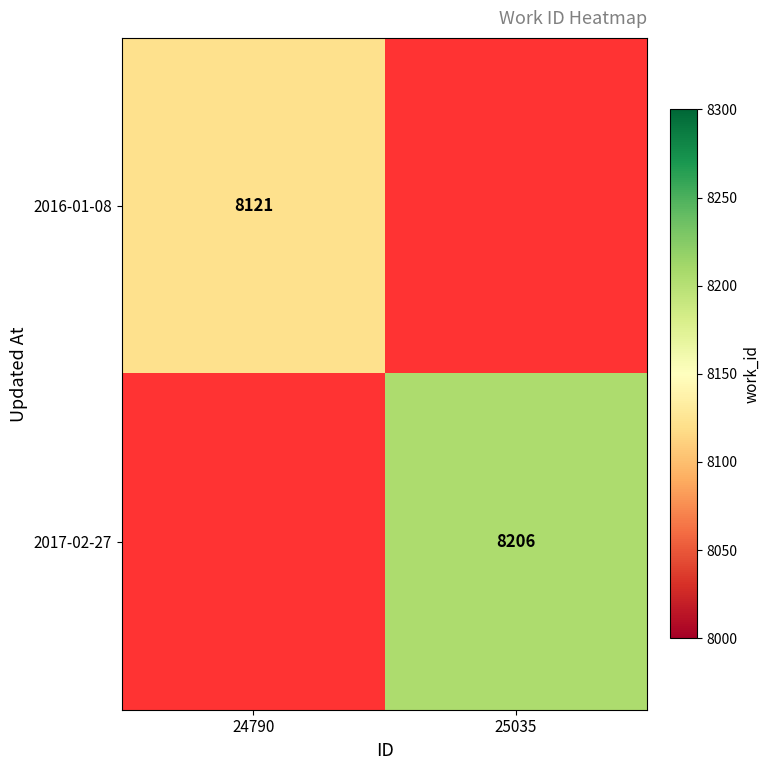

Is it true that 2016-01-08 equals 3455 at 24790?

False